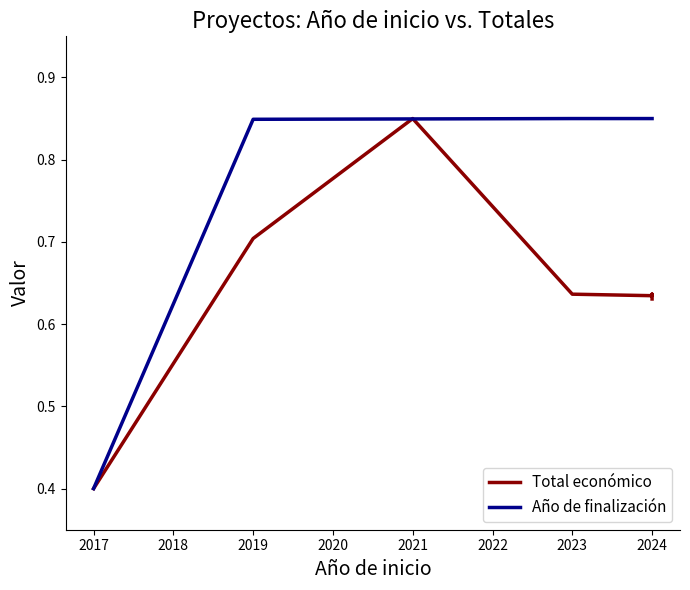

What is the spread (max minus min) of values at 2024?

0.2